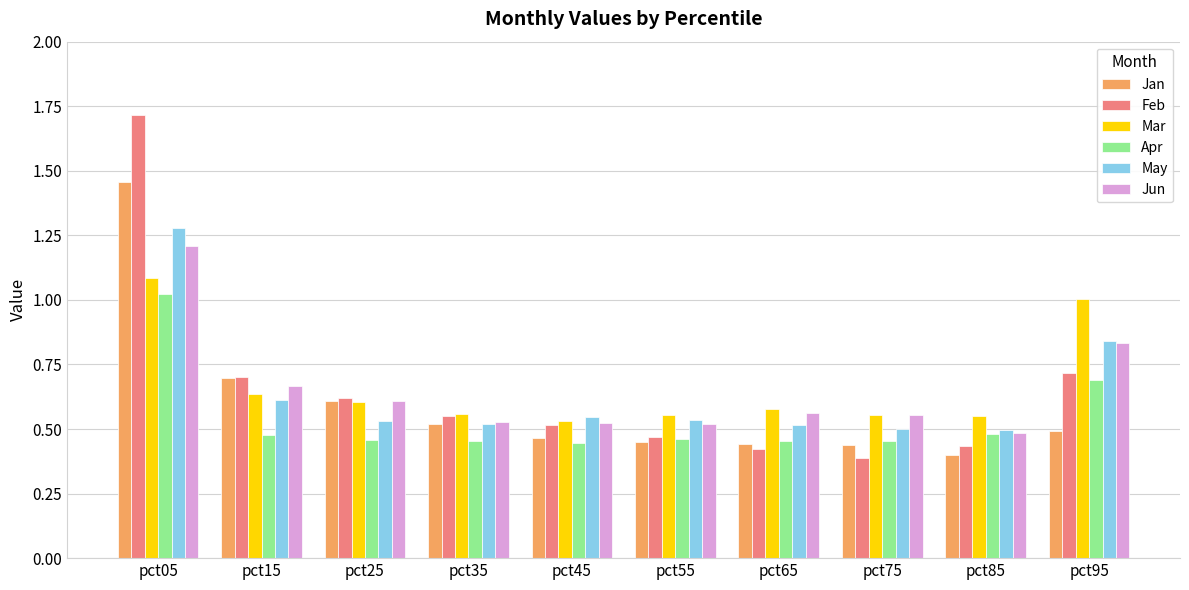

Is it true that May equals 1.4 at pct95?

False